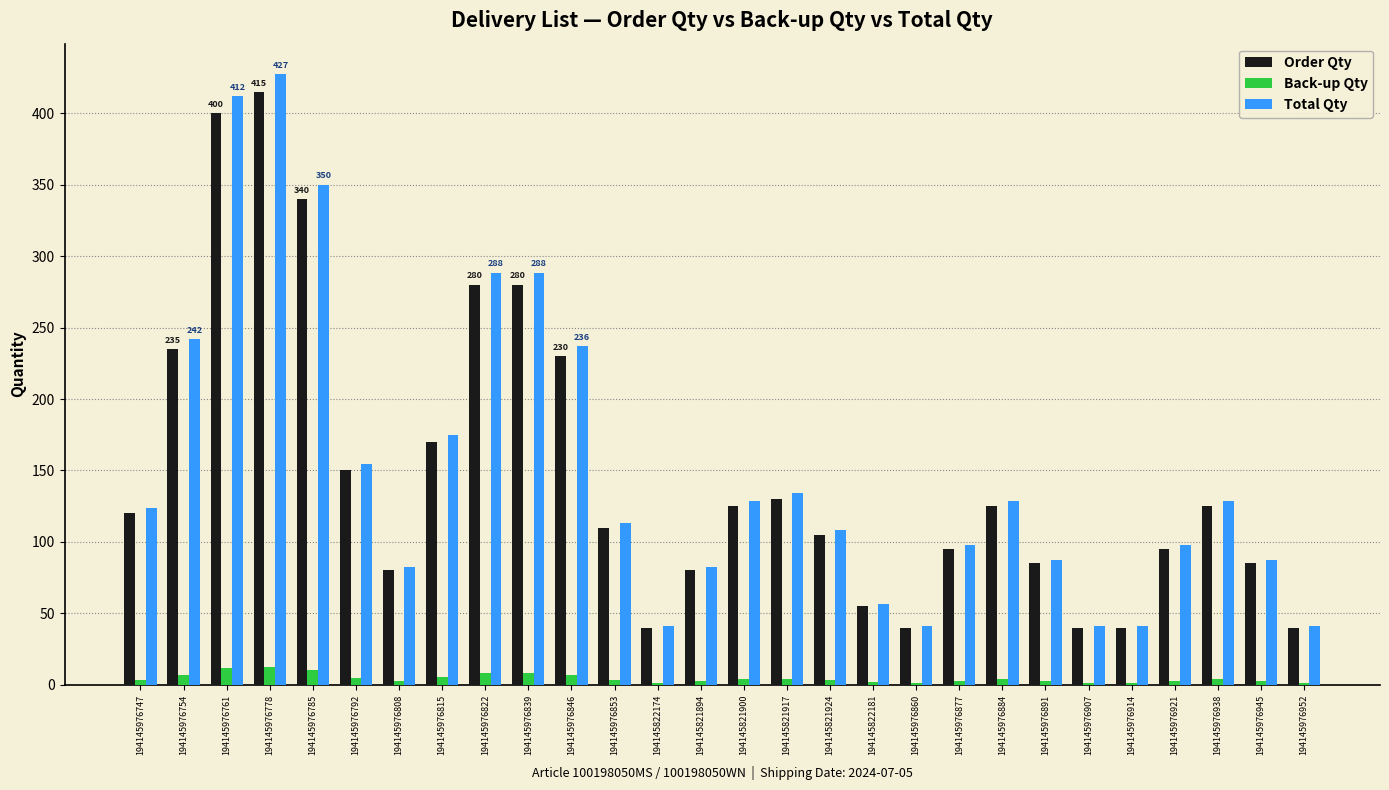

Are the bars grouped side by side (vs. stacked)?

Yes